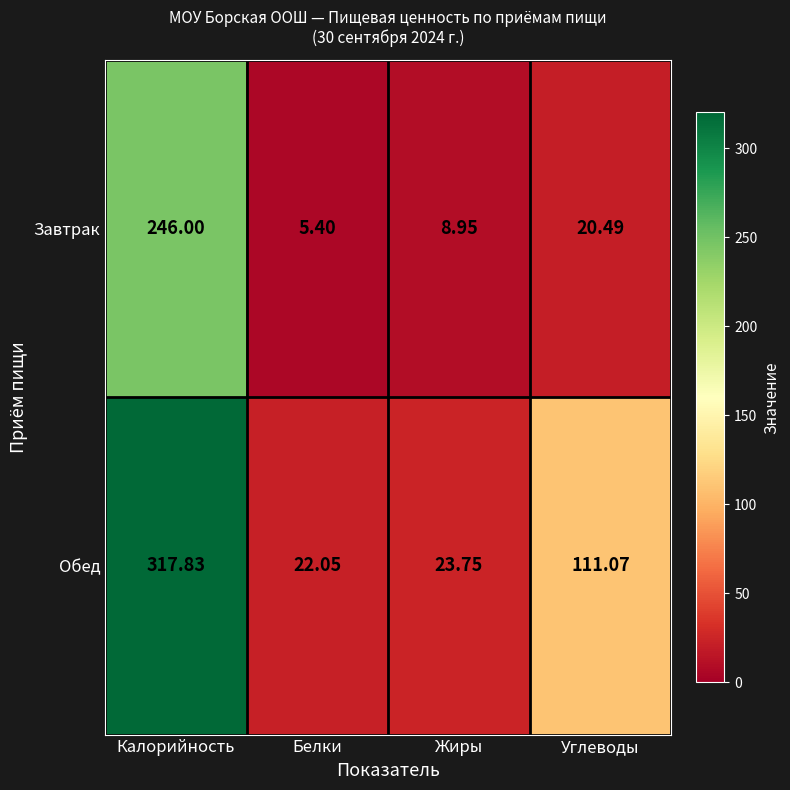

Between Белки and Углеводы, which series saw the biggest shift?

Обед